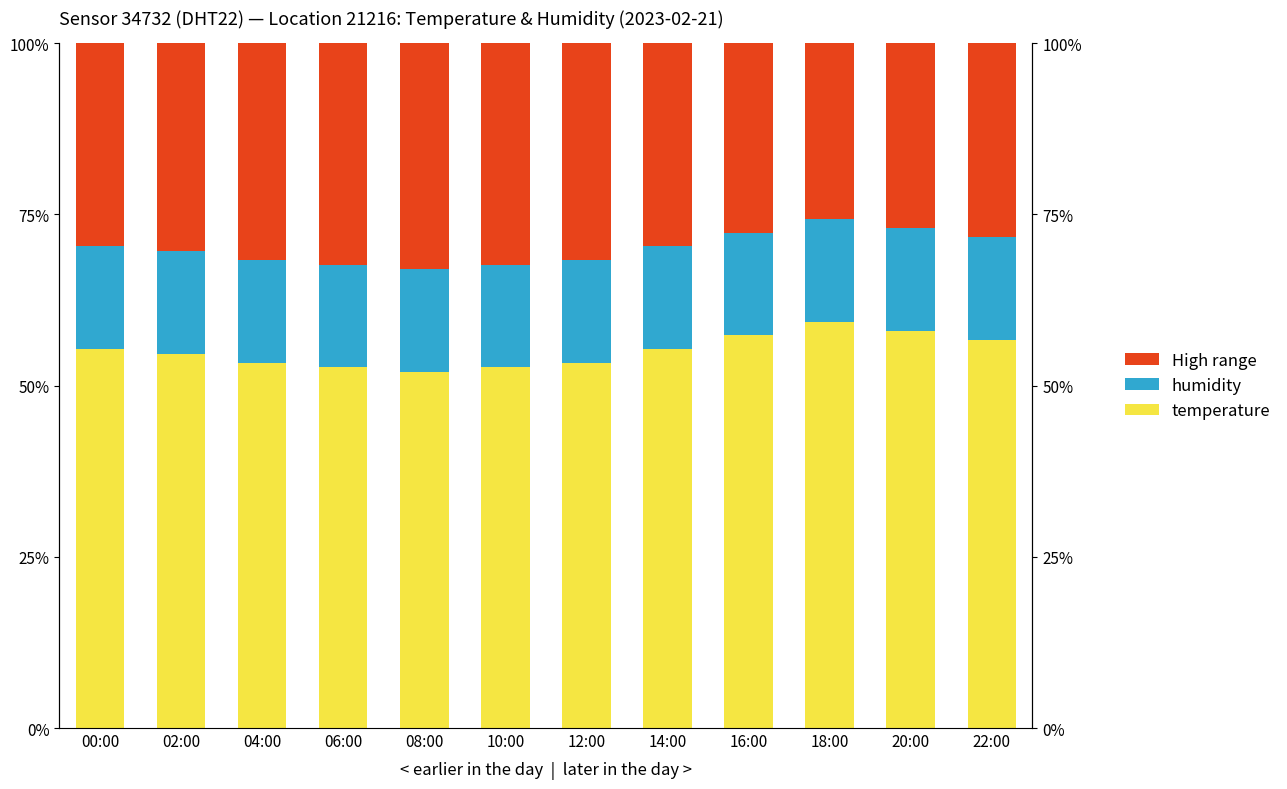

True or false: temperature has a value of 34.5 at 08:00.

False